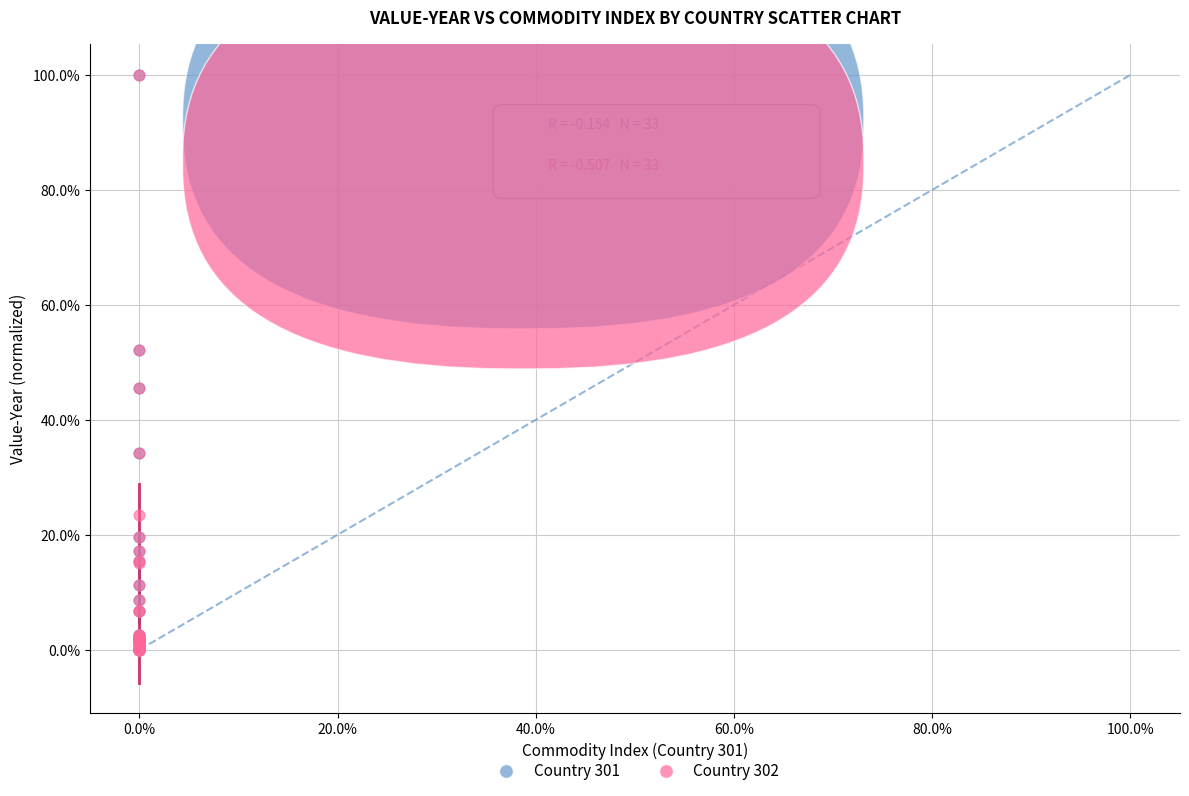

What are all the series names shown in the legend?

Country 301, Country 302